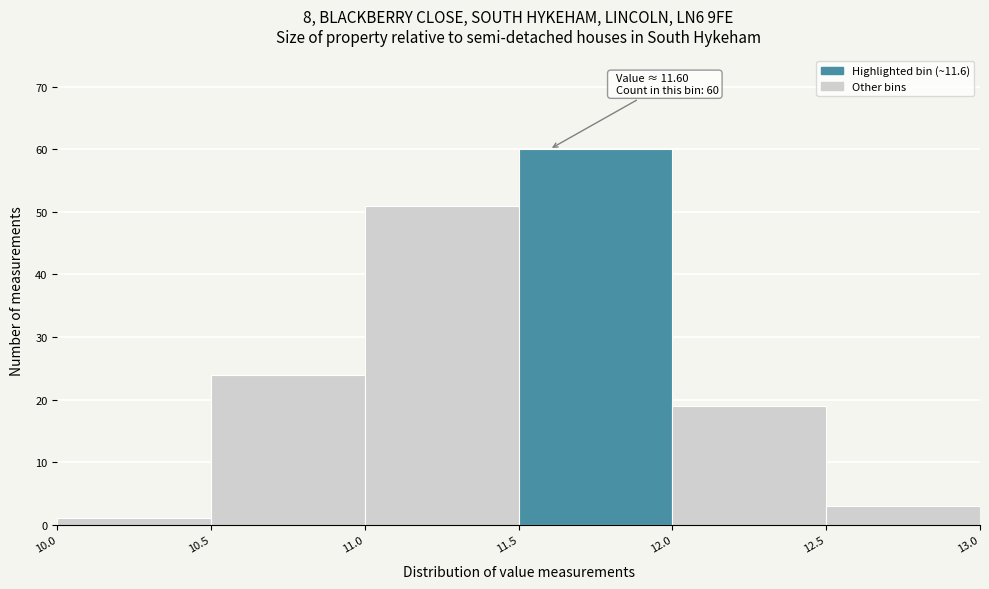

Which range on the x-axis has the tallest bar?

11.5 to 12.0